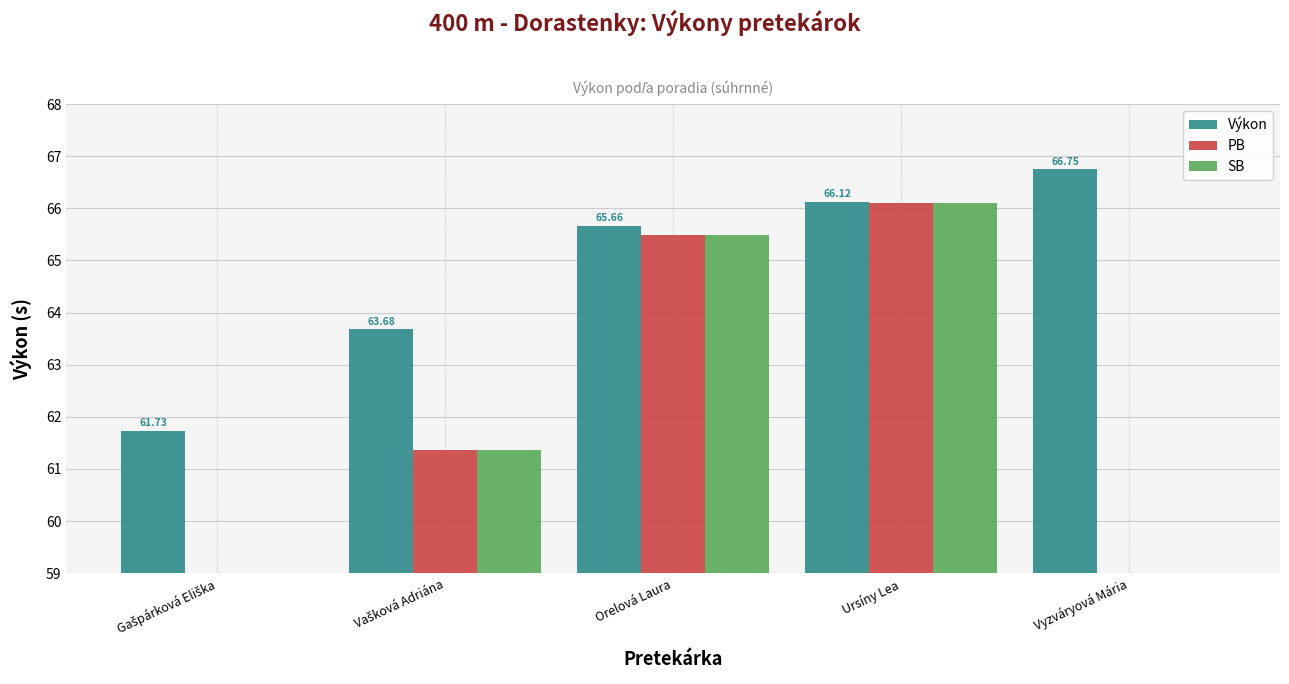

What are all the series names shown in the legend?

Výkon, PB, SB